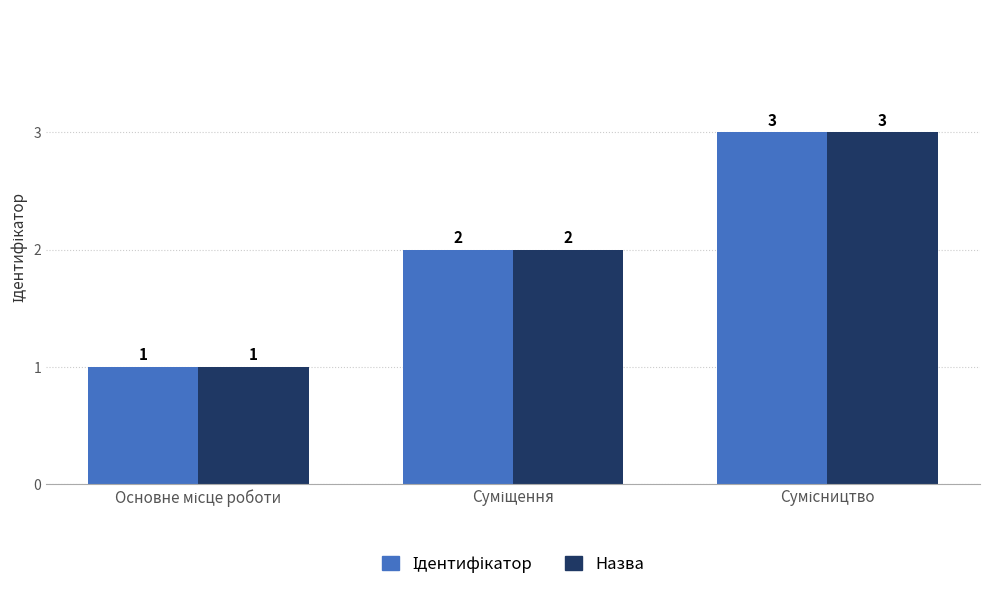

What is the value of the Назва bar at the 2nd from the left?

2